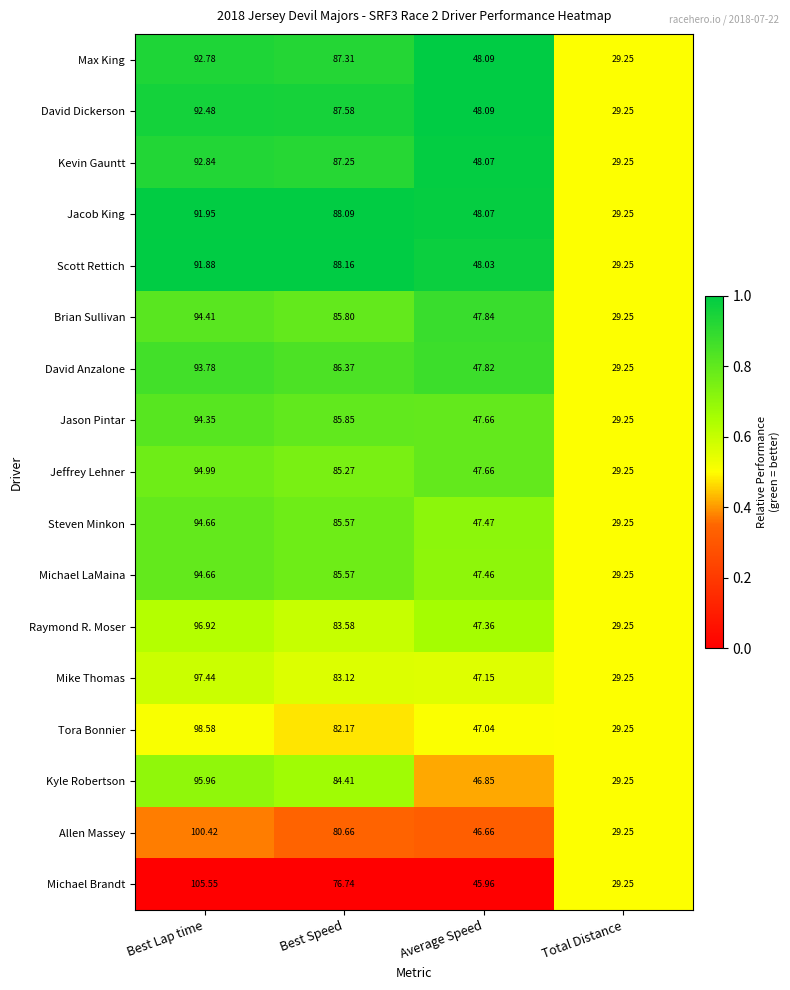

At which category is the sum across all series the highest?

Best Lap time